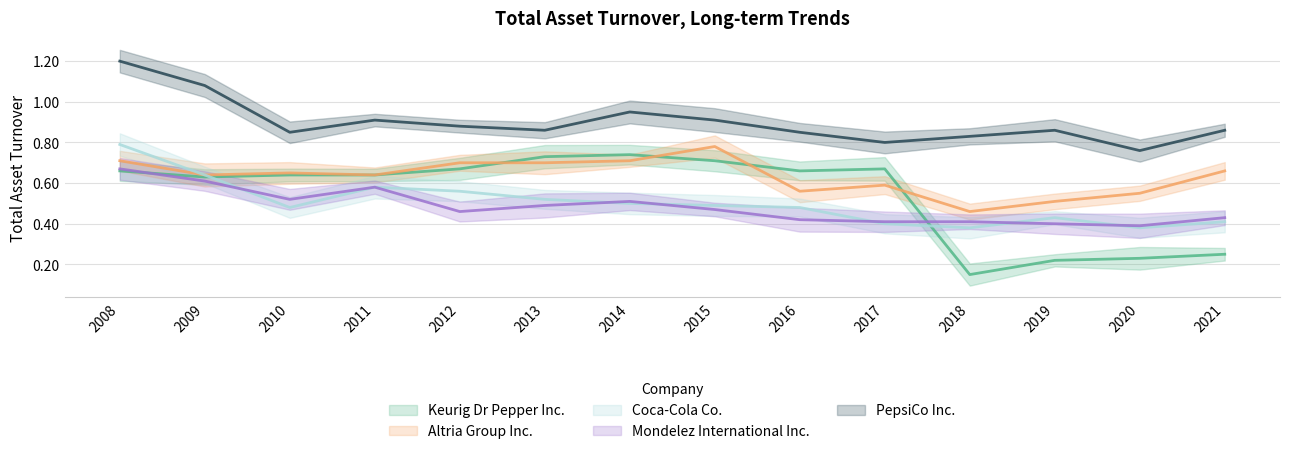

What is the highest value of the Altria Group Inc. series?

0.8